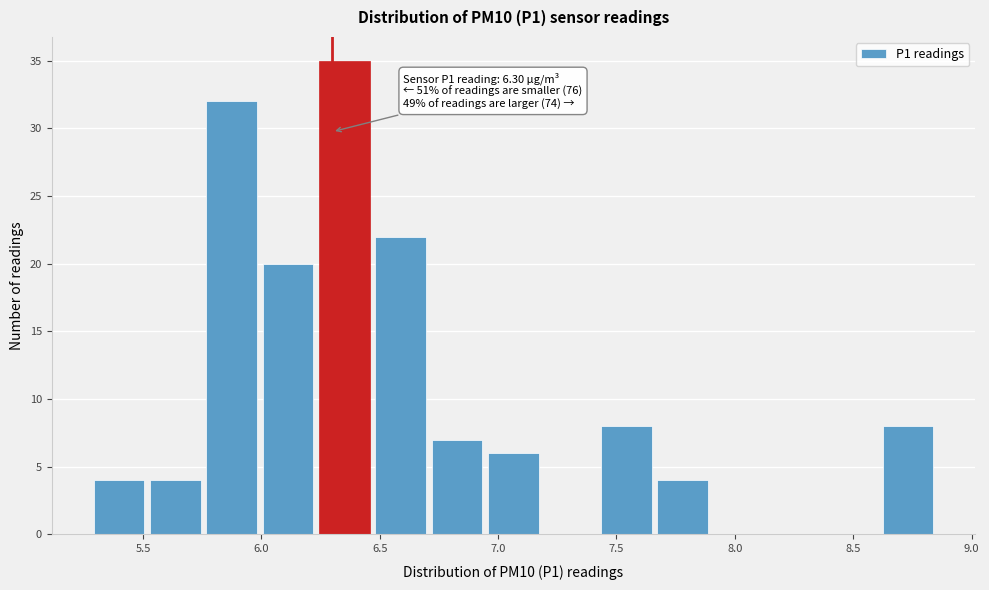

Over which range of the x-axis is the bar tallest?

6.25 to 6.45